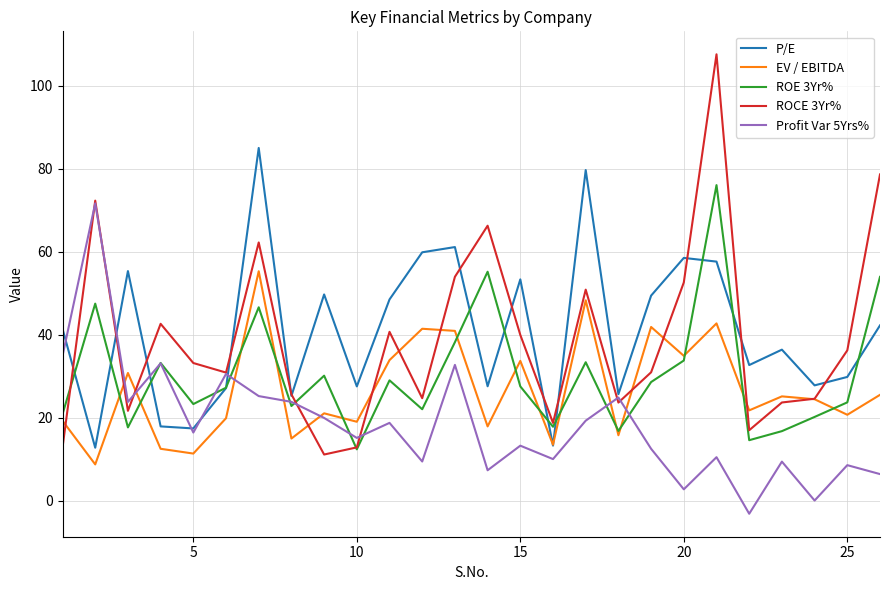

What is the maximum value shown in the chart?

107.5